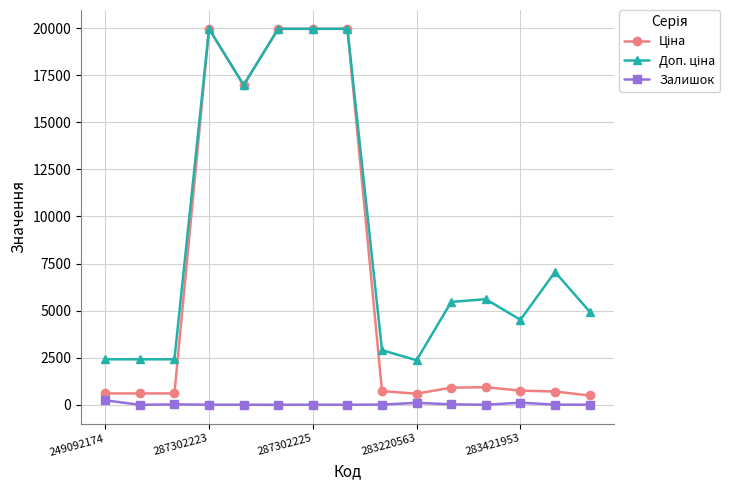

How many lines are shown in the chart?

3